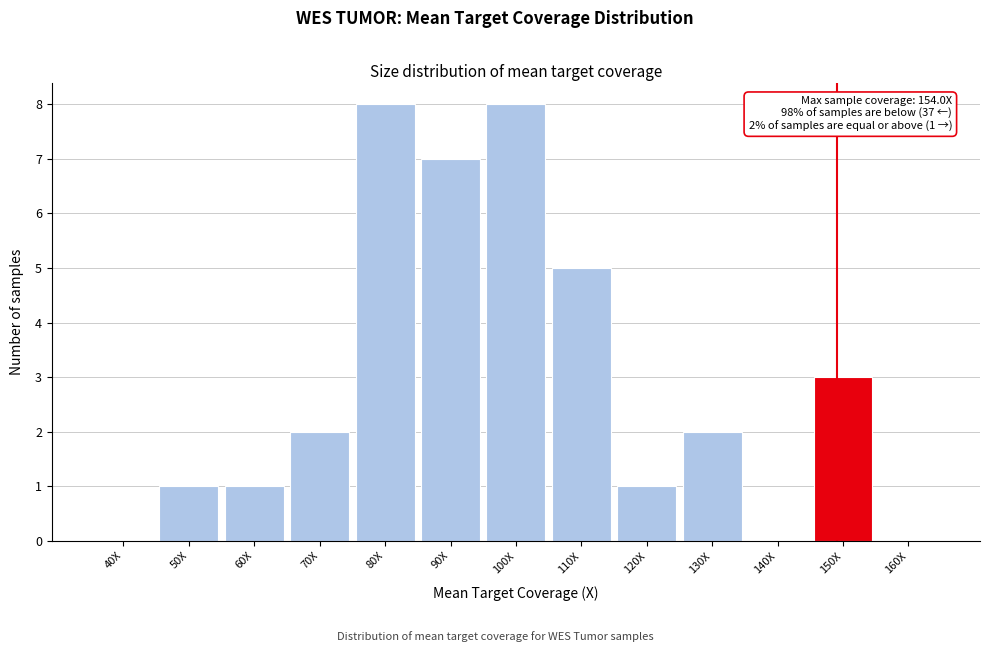

Reading left to right, extract all data points from this chart.

40X=0	50X=1	60X=1	70X=2	80X=8	90X=7	100X=8	110X=5	120X=1	130X=2	140X=0	150X=3	160X=0